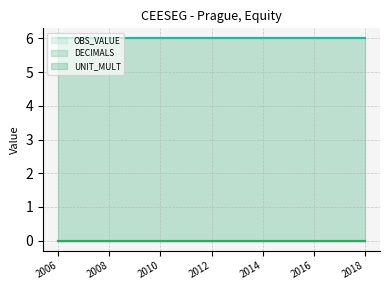

True or false: OBS_VALUE line and UNIT_MULT line cross at least once.

False